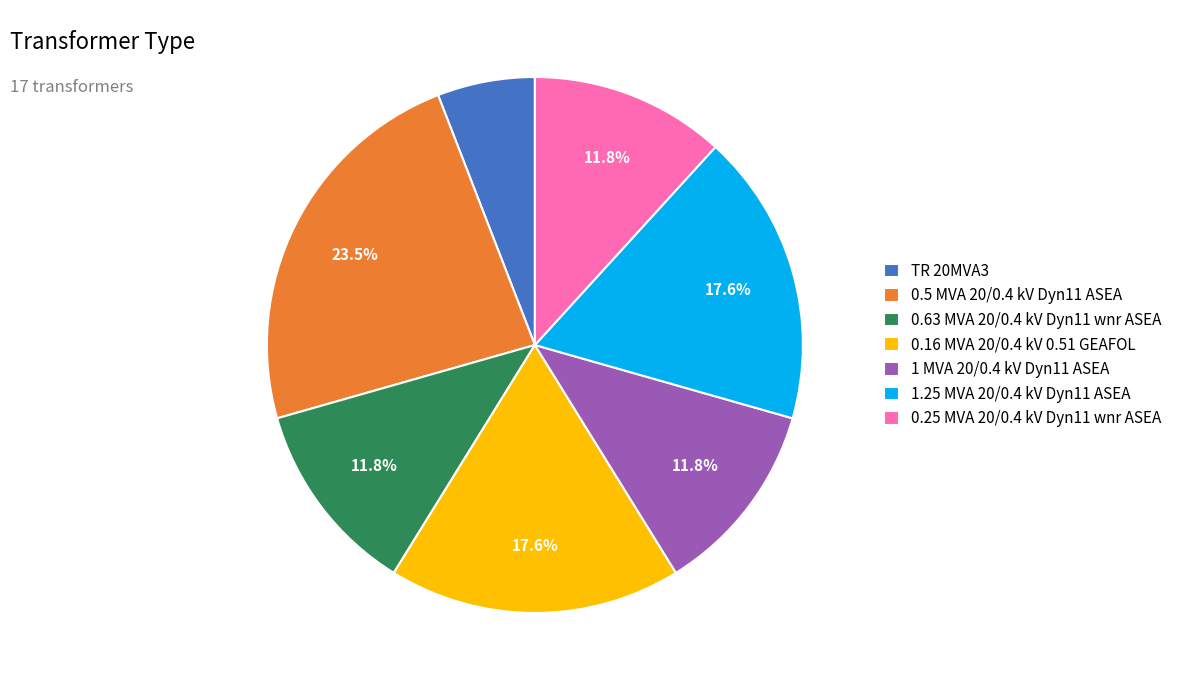

Is the sum of 0.16 MVA 20/0.4 kV 0.51 GEAFOL and TR 20MVA3 greater than half?

No